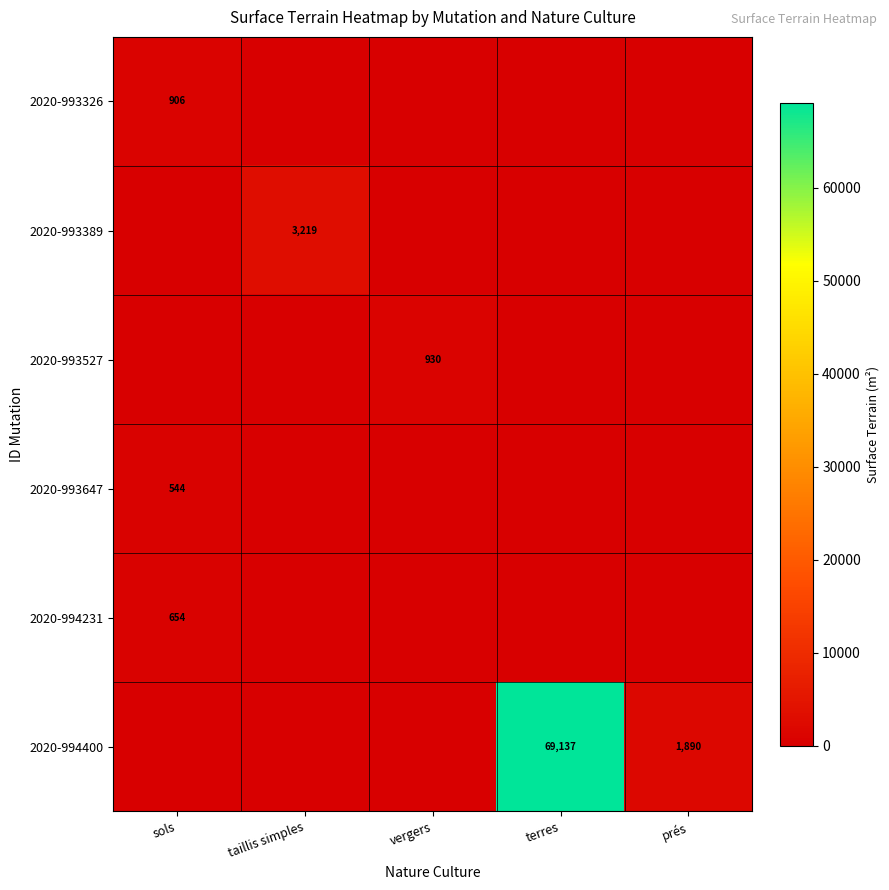

At which category is the sum across all series the highest?

terres